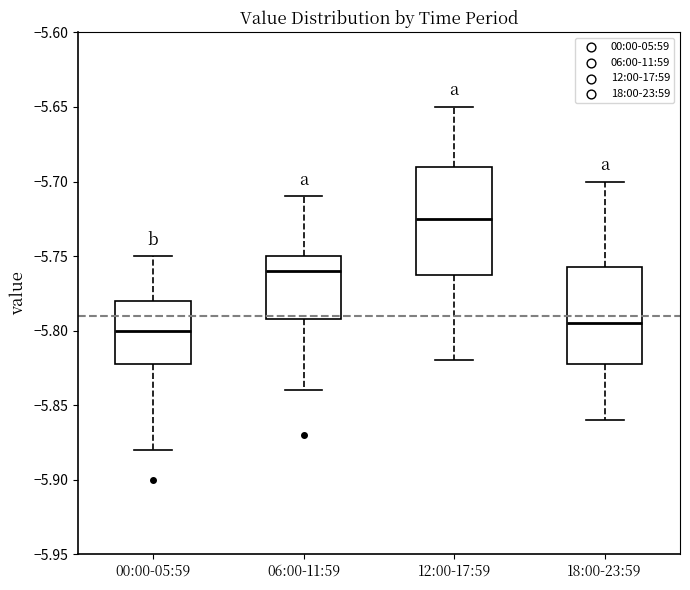

Reading left to right, transcribe this box plot: for each box, give where its median line is, the range the box spans, and where its two whiskers end, as read against the y-axis. The values are not printed on the chart, so give them approximately, as read against the axis.

00:00-05:59: median -5.800, box -5.820 to -5.780, whiskers -5.880 to -5.750
06:00-11:59: median -5.760, box -5.790 to -5.750, whiskers -5.840 to -5.710
12:00-17:59: median -5.725, box -5.760 to -5.690, whiskers -5.820 to -5.650
18:00-23:59: median -5.795, box -5.820 to -5.755, whiskers -5.860 to -5.700